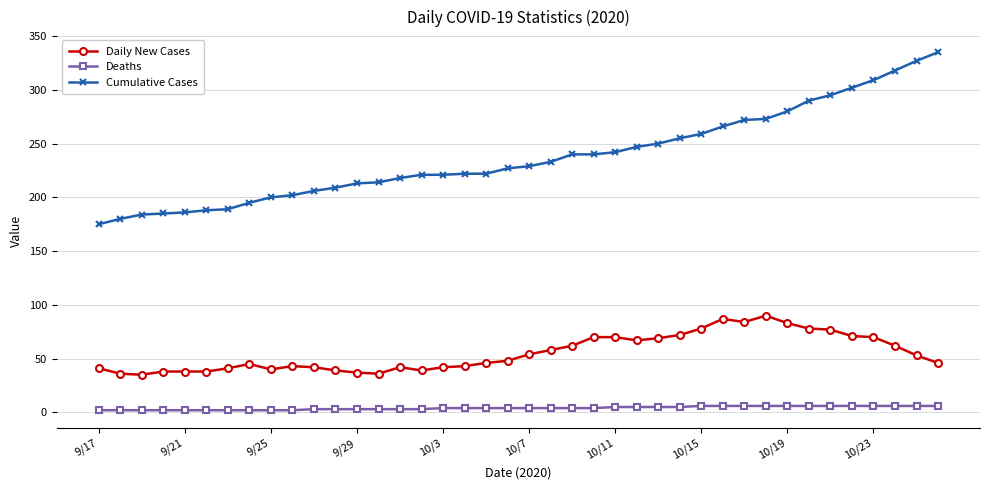

How many categories are shown in the chart?

40